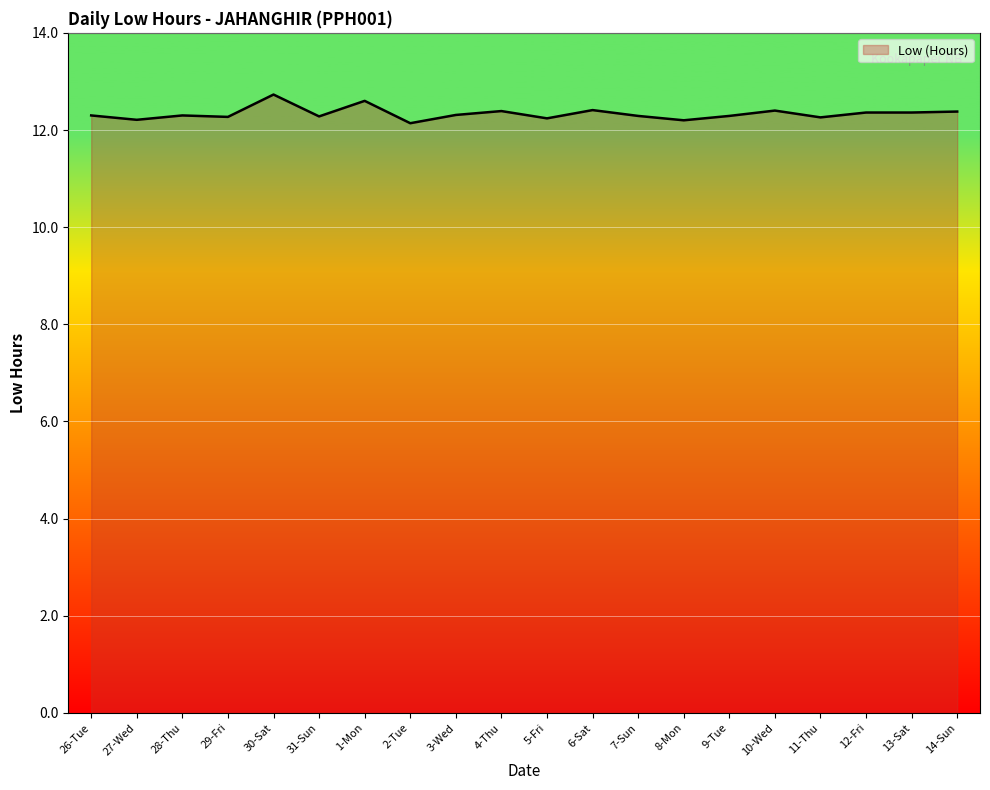

True or false: the data shows 3.0 at 28-Thu.

False